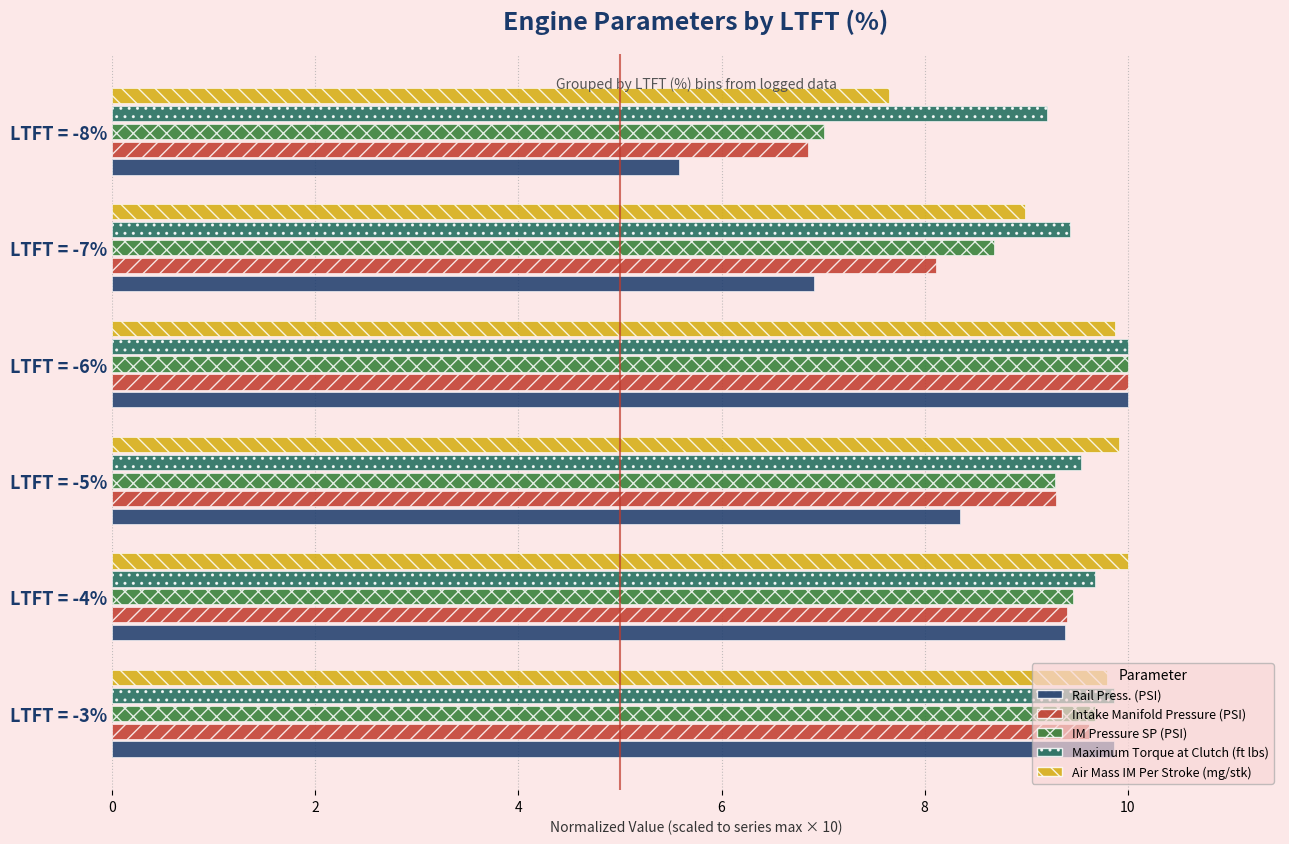

True or false: Intake Manifold Pressure (PSI) has a value of 8.1 at LTFT = -7%.

True